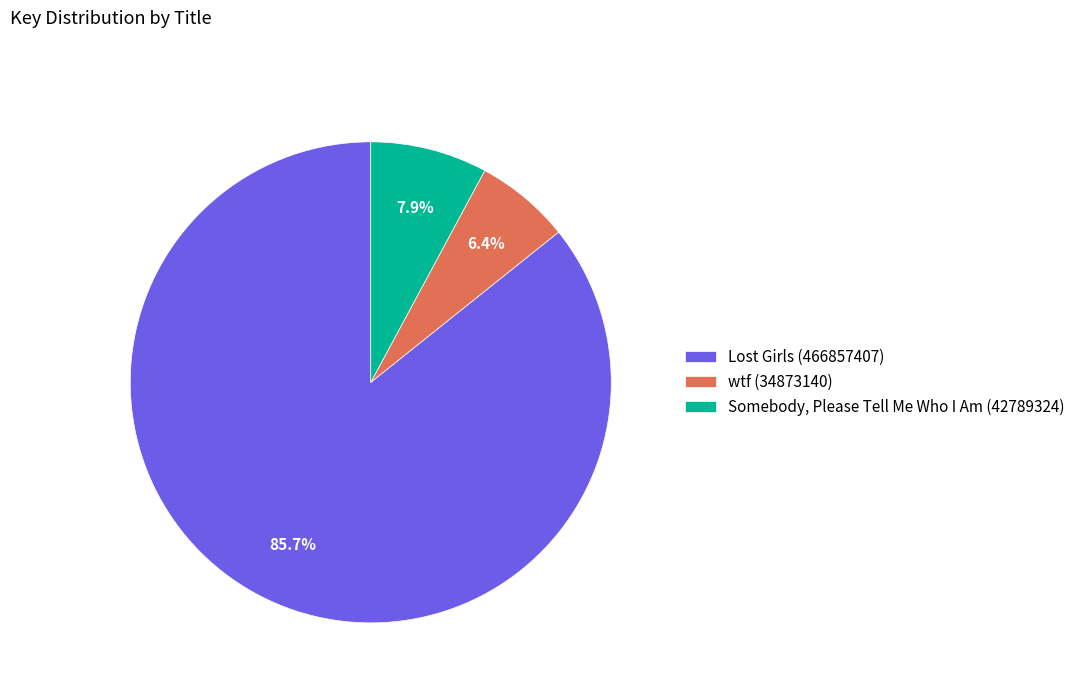

Which category has the smallest portion of the pie?

wtf (34873140)